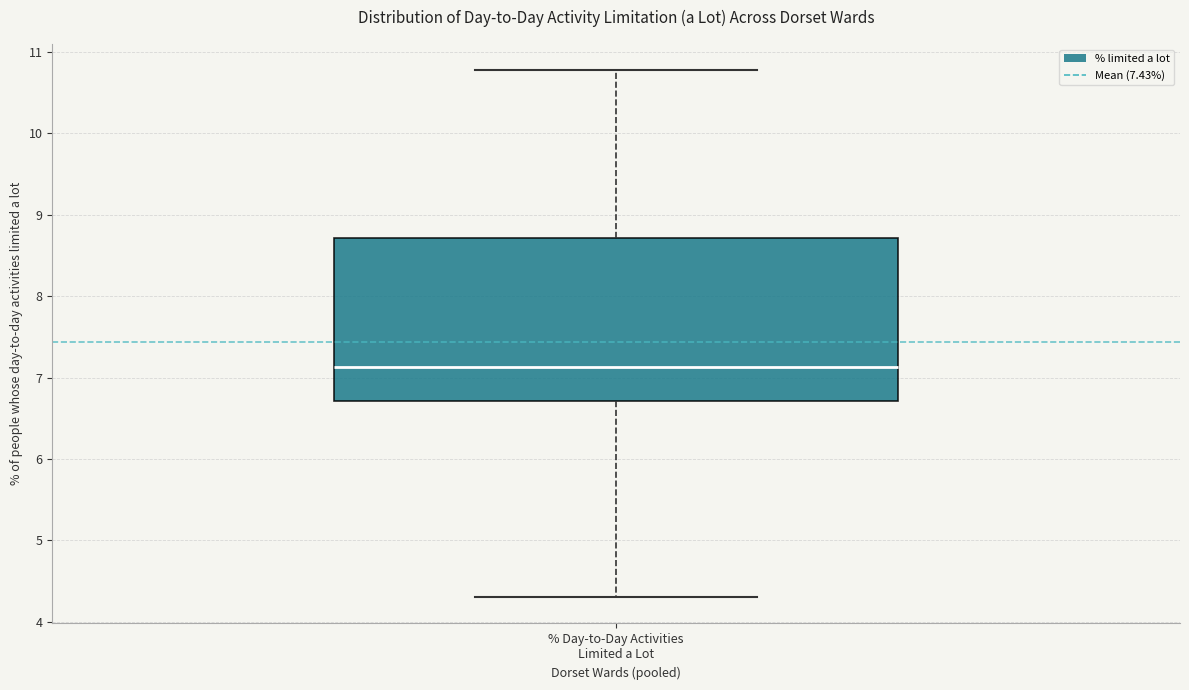

Transcribe this box plot: give where the median line is, the range the box spans, and where the two whiskers end, as read against the y-axis. The values are not printed on the chart, so give them approximately, as read against the axis.

median 7.1, box 6.7 to 8.7, whiskers 4.3 to 10.8